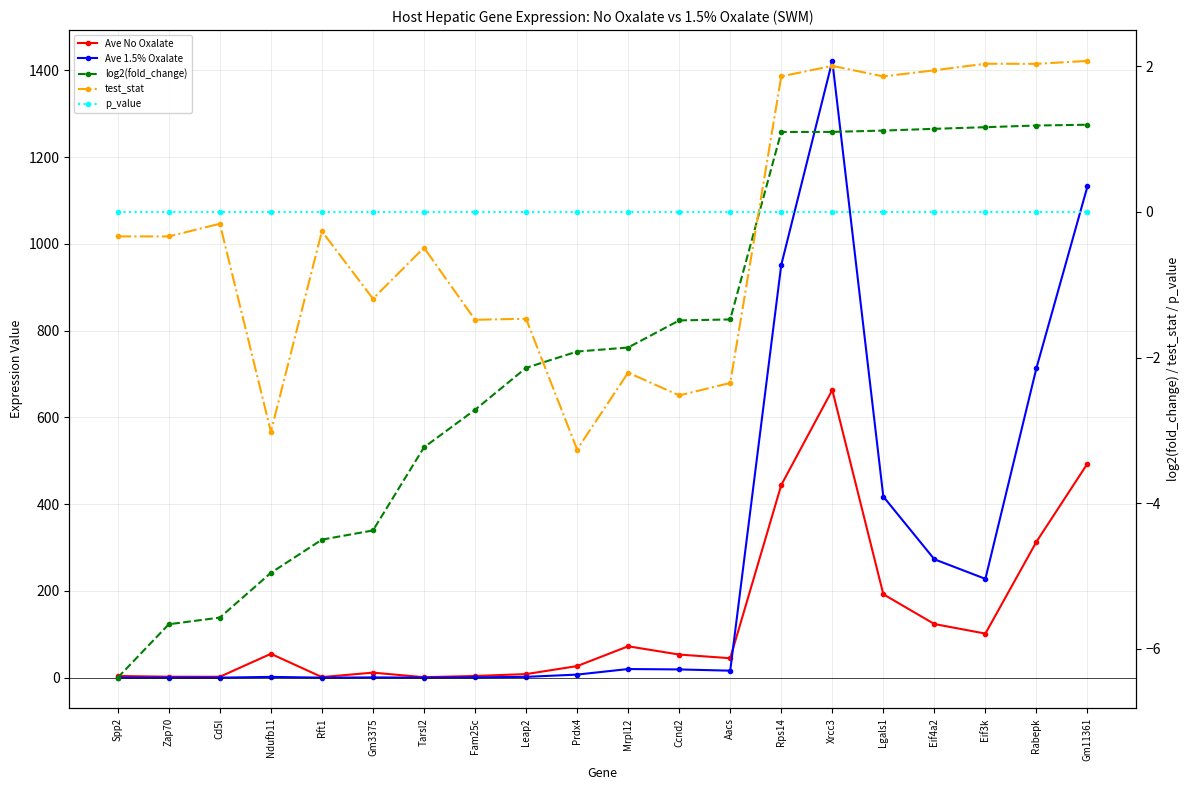

Between Gm3375 and Leap2, which series saw the biggest shift?

Ave No Oxalate